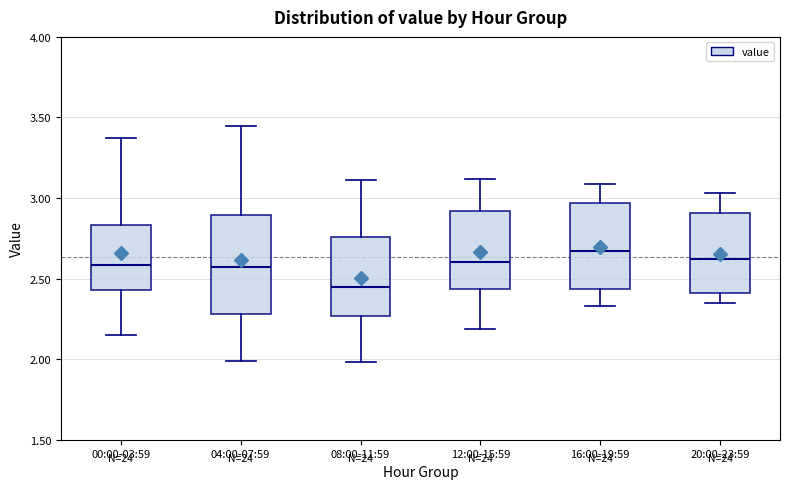

Where is the upper edge of the box for 12:00-15:59 on the y-axis? The values are not printed on the chart, so give them approximately, as read against the axis.

2.90